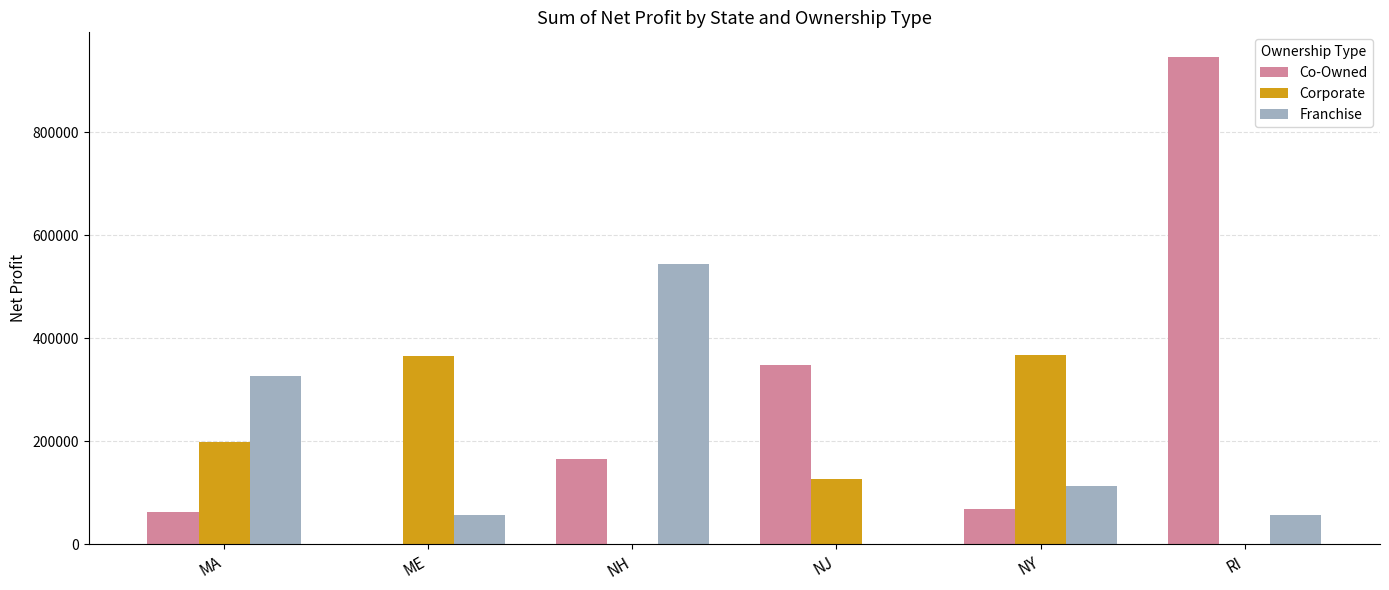

The Franchise series shows 327391 at MA. True or false?

True